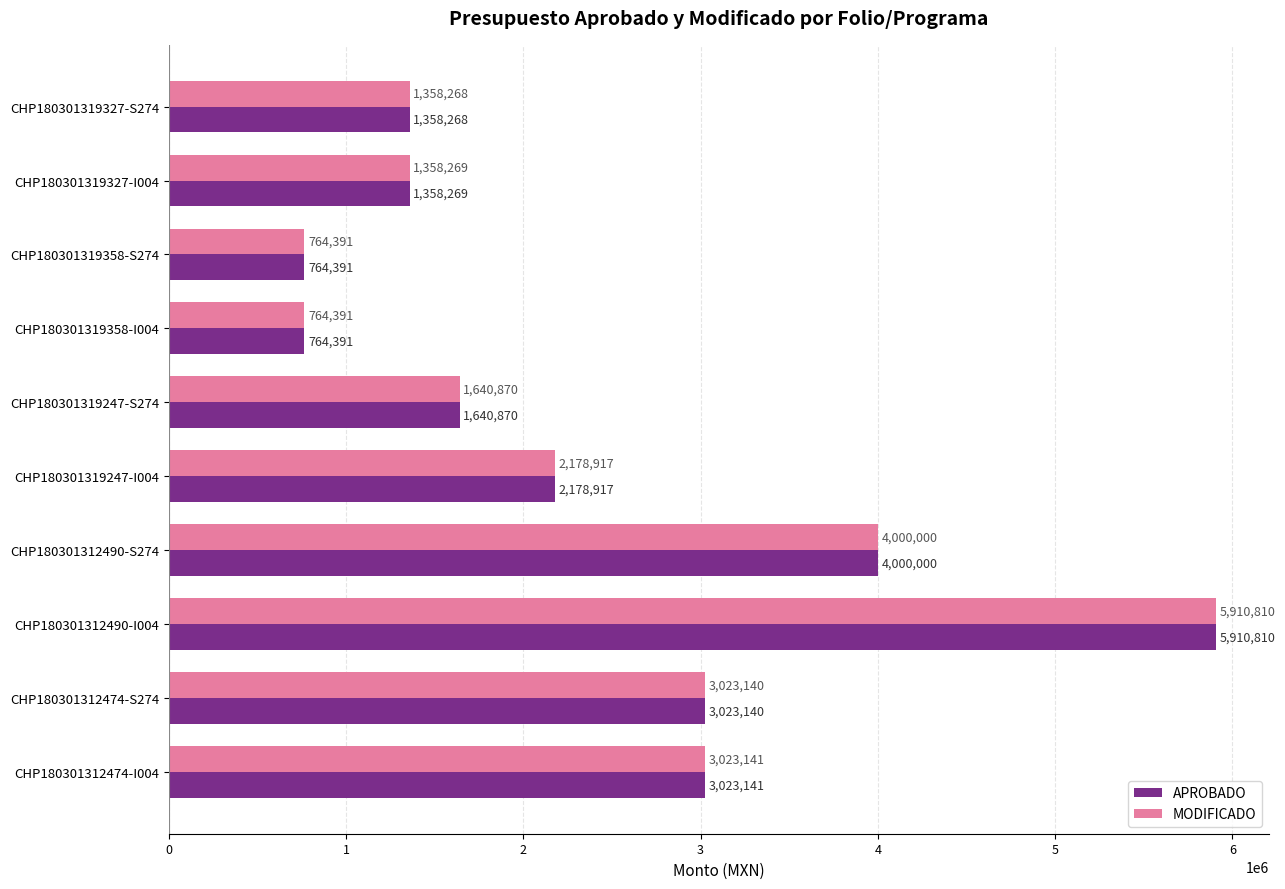

What is the highest value of the MODIFICADO series?

5910810